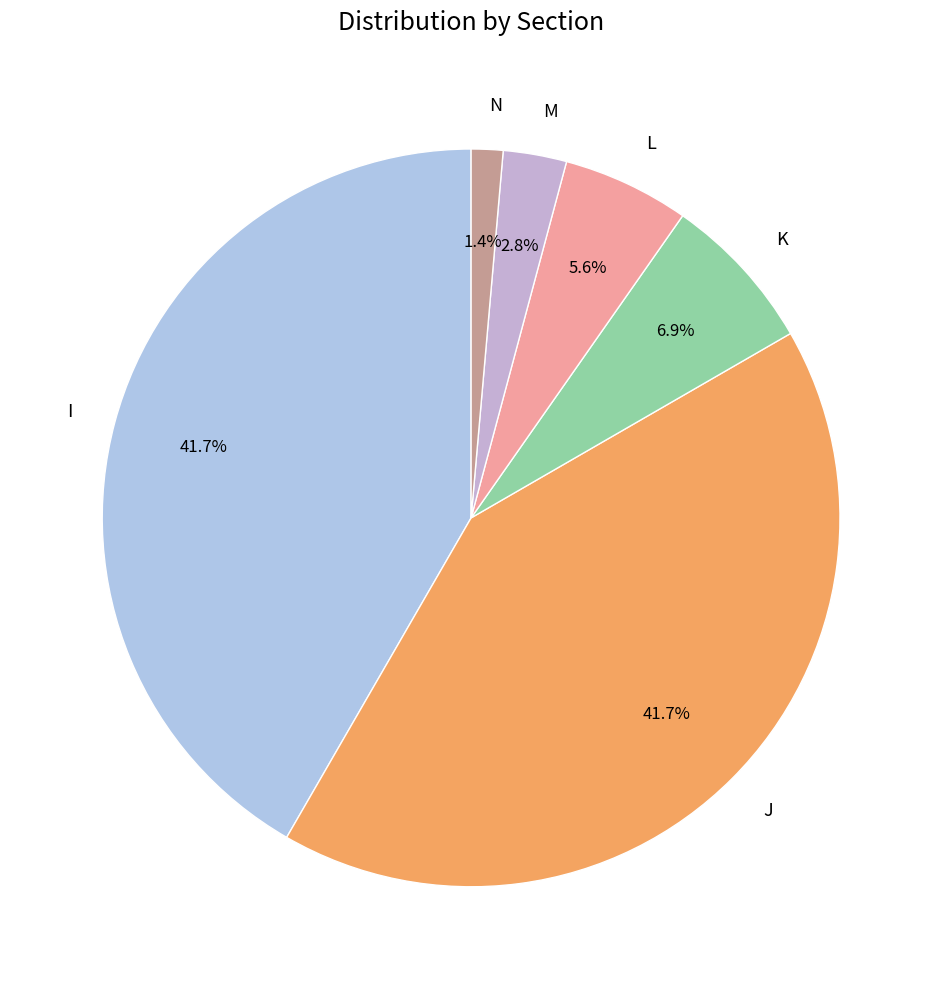

True or false: M accounts for 3% of the total.

True